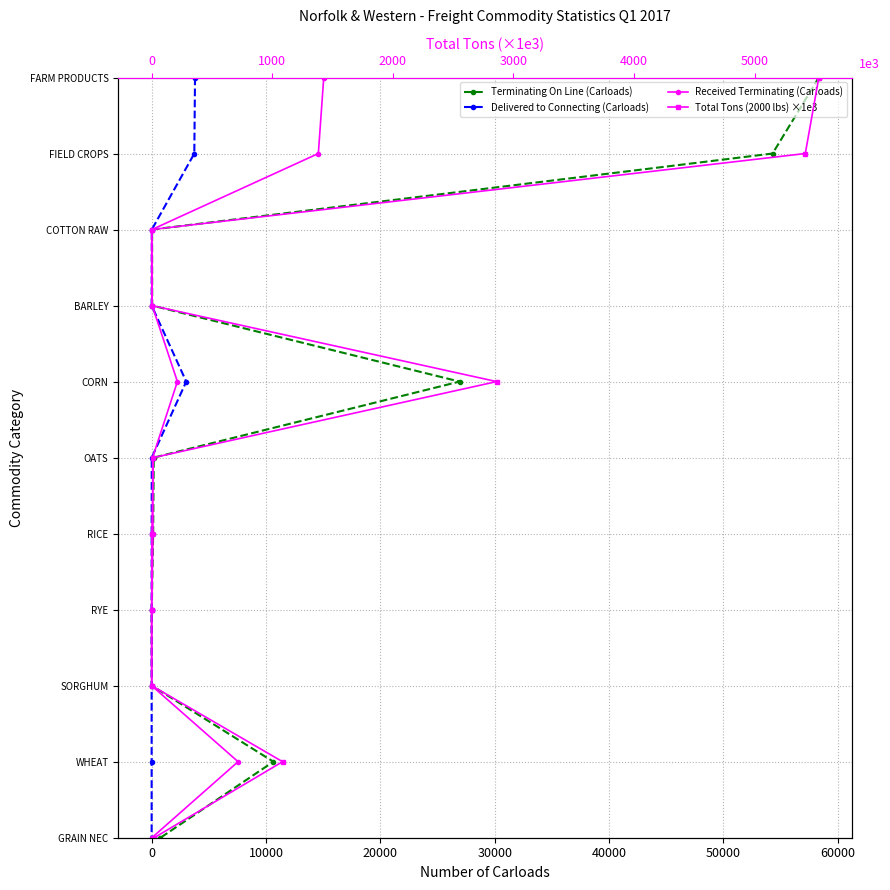

Which series has the widest spread of values?

Terminating On Line (Carloads)